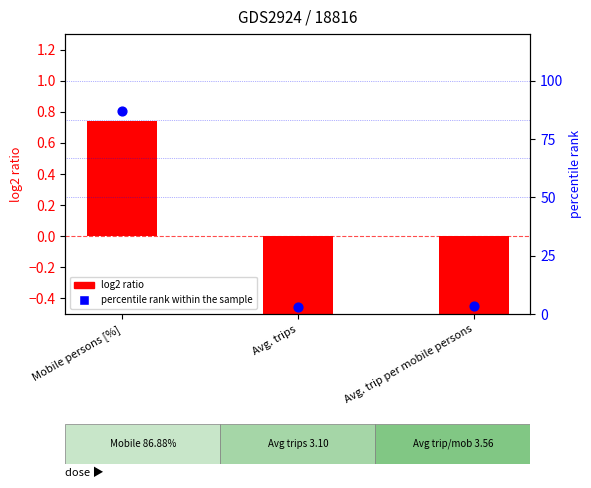

Is the value of percentile rank within the sample at Avg. trips greater than the value of log2 ratio at Avg. trip per mobile persons?

Yes